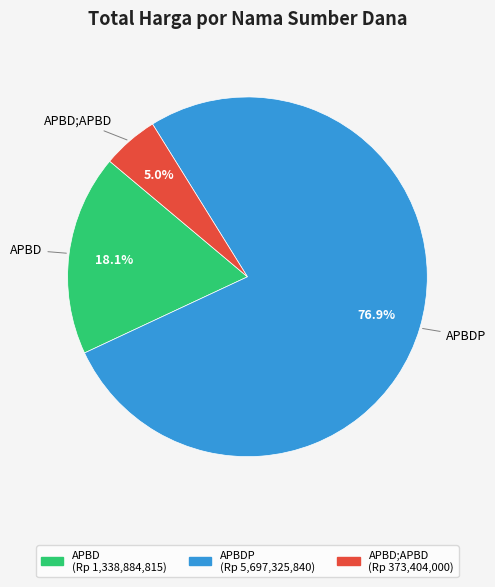

Is there any slice that represents more than half of the pie?

Yes